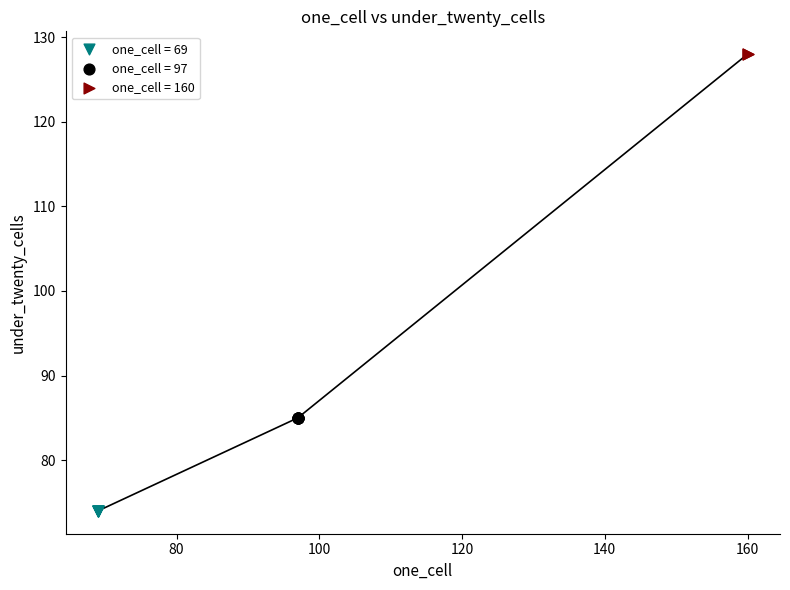

What are all the series names shown in the legend?

one_cell = 69, one_cell = 97, one_cell = 160